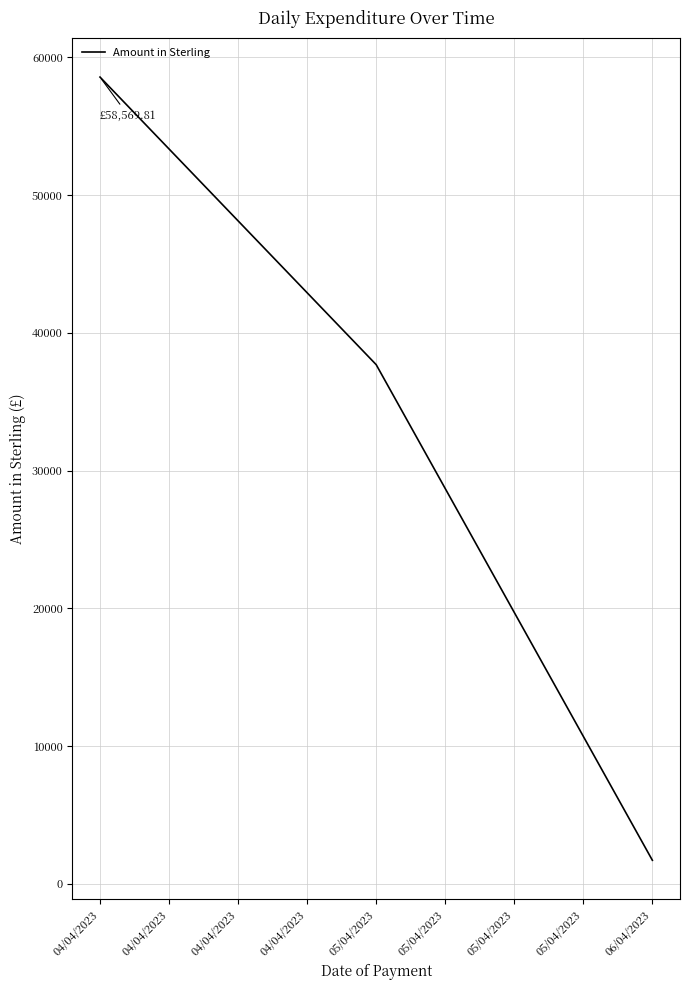

What is the change in value from 04/04/2023 to 05/04/2023?

-20878.3